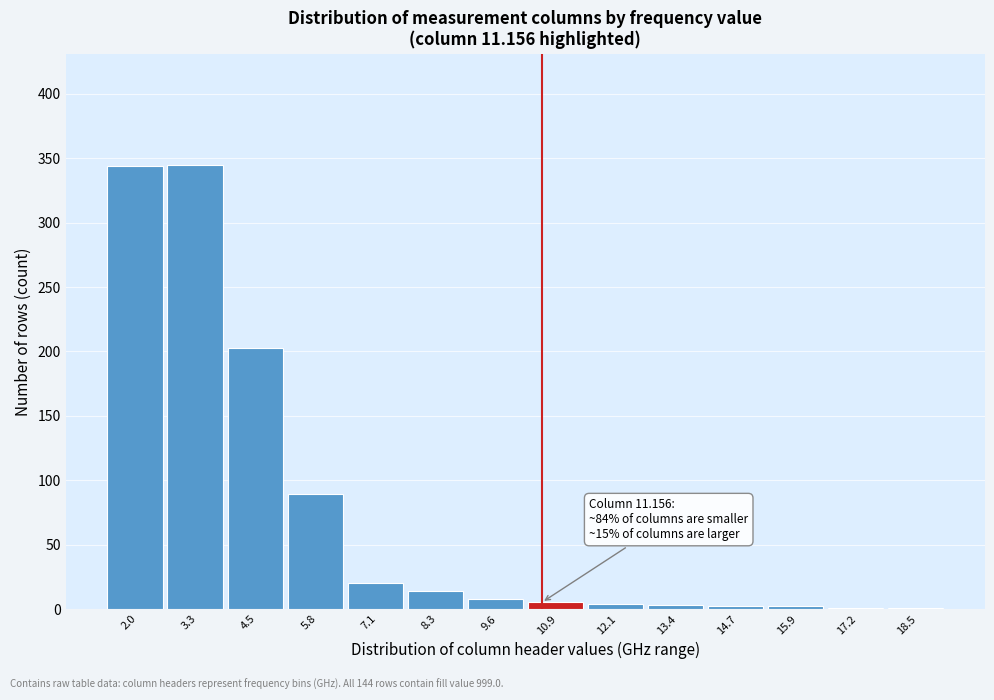

Which has a higher value, 7.1 or 3.3?

3.3